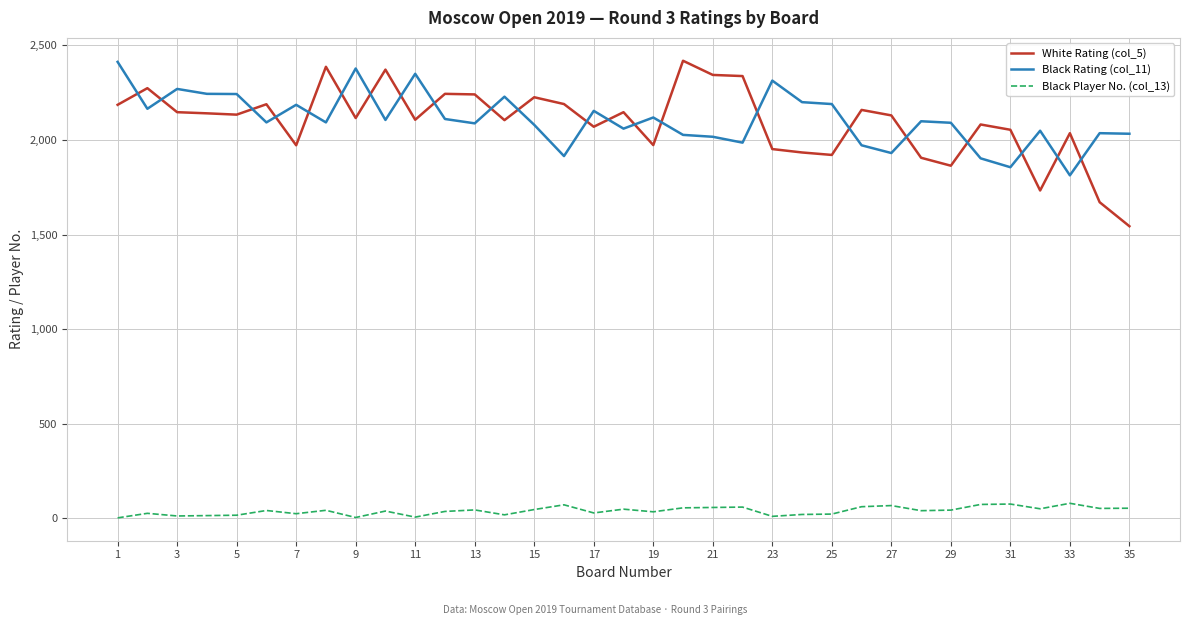

At how many categories does at least one series exceed 2011?

35